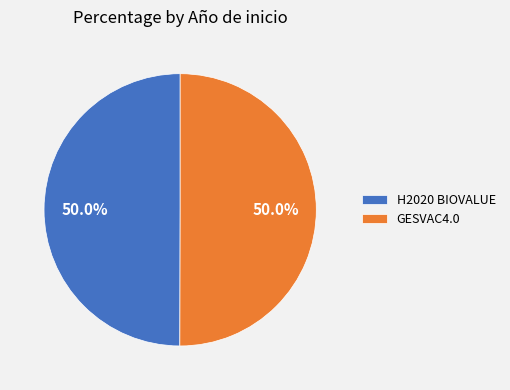

What is the ratio of the value at H2020 BIOVALUE to the value at GESVAC4.0?

1.0